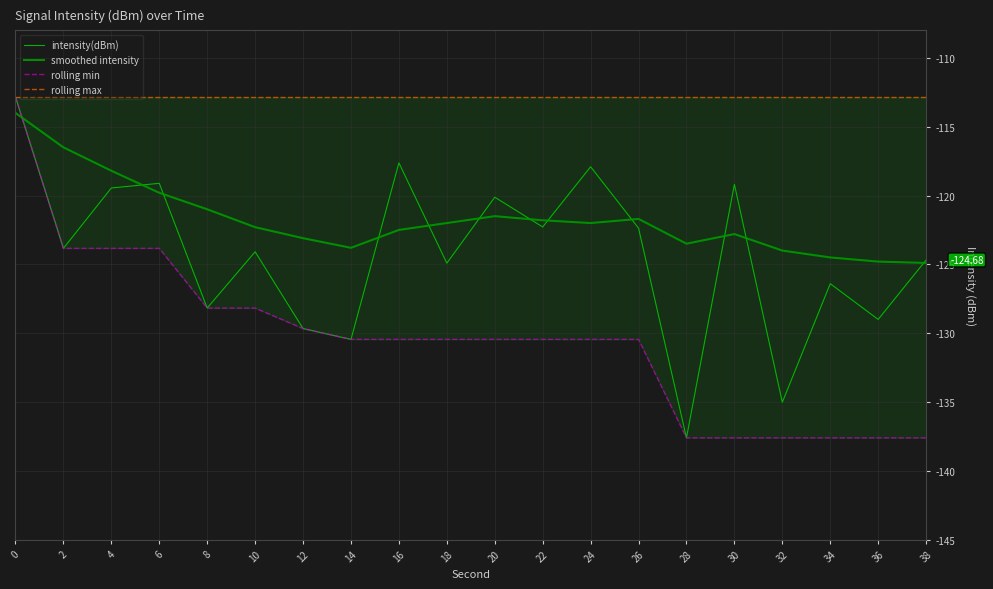

True or false: smoothed intensity and rolling max intersect in this chart.

False